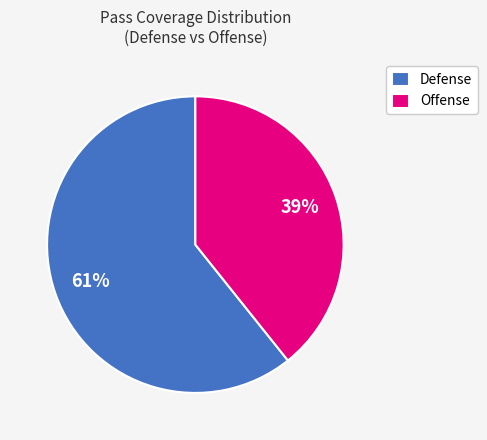

How many slices are in this pie chart?

2